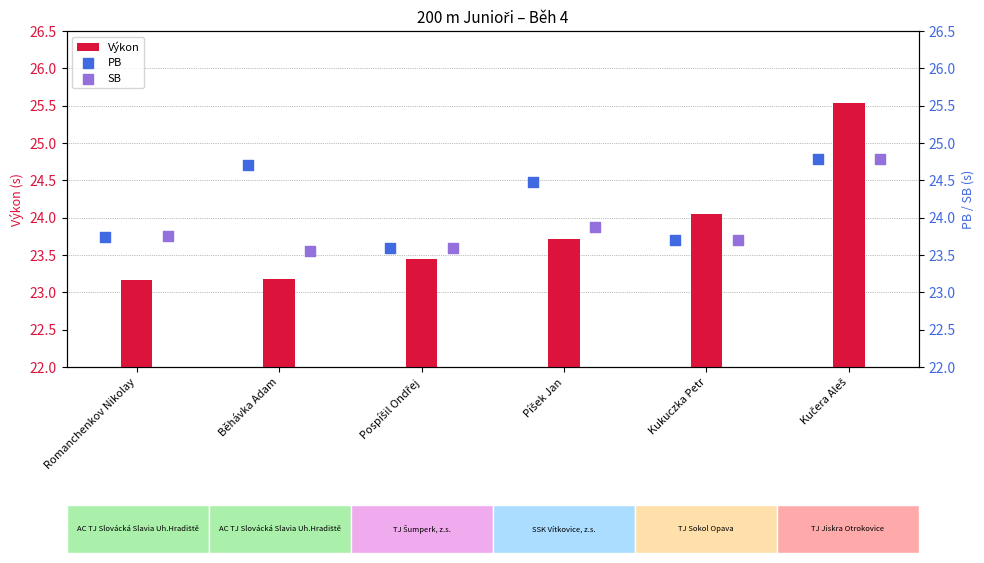

Which series has the largest total across all categories?

PB